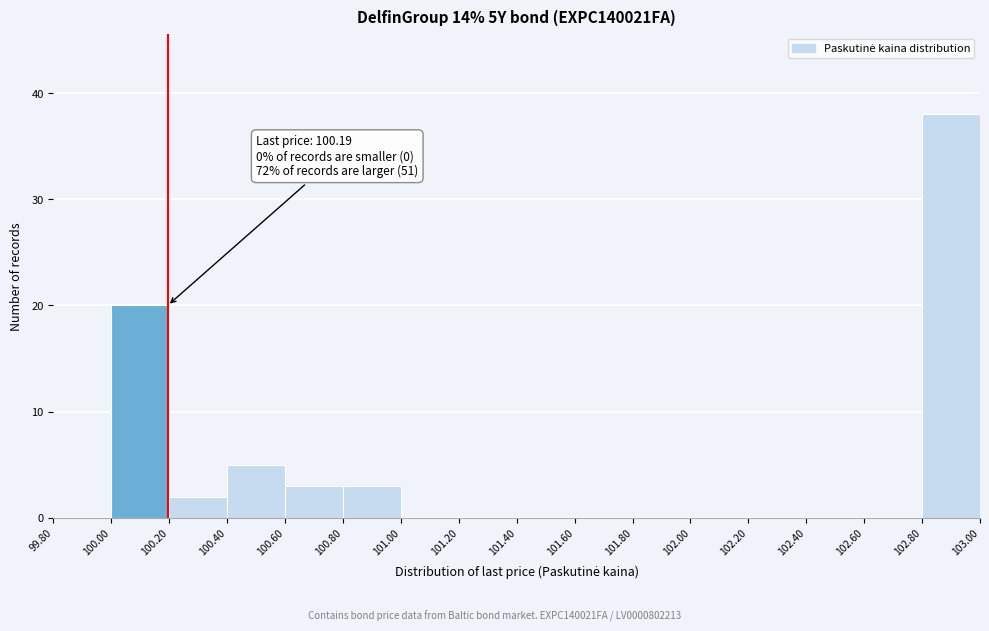

Which range on the x-axis has the tallest bar?

102.80 to 103.00